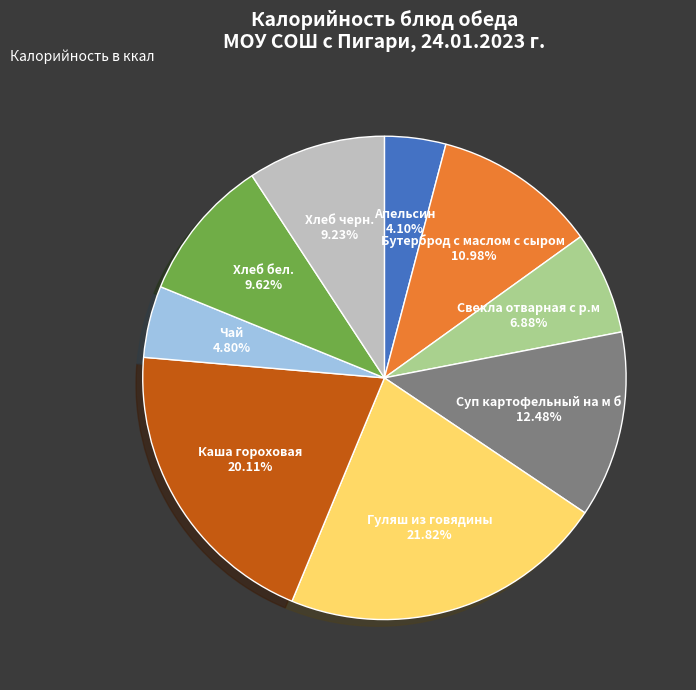

To the nearest percent, what is the difference between the Хлеб черн. and Суп картофельный на м б slice percentages?

3%